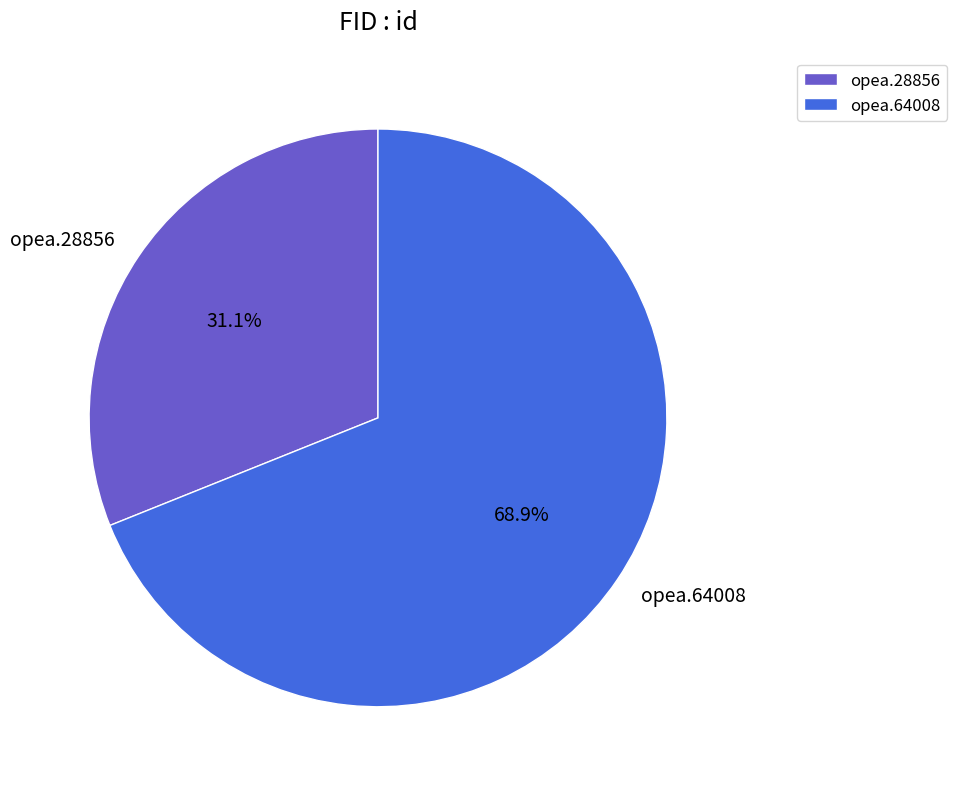

The opea.28856 slice represents 40% of the pie. True or false?

False